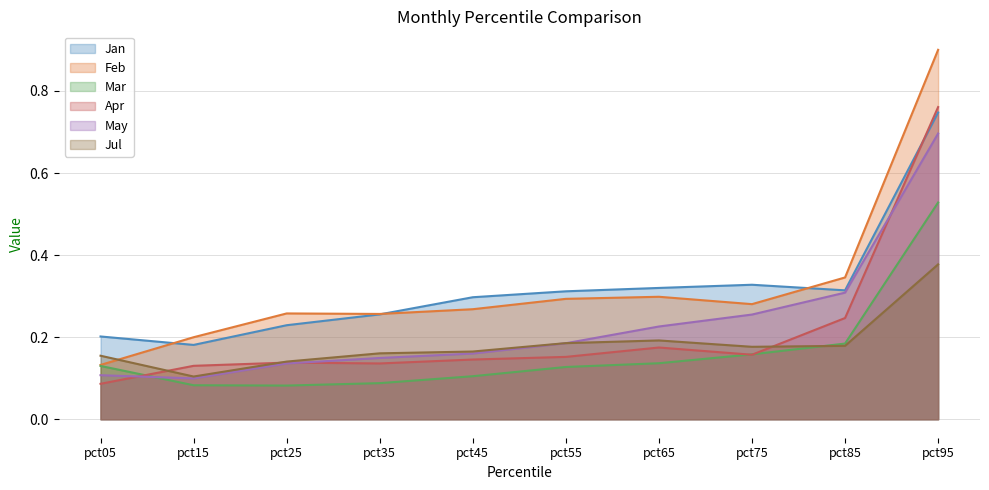

True or false: Feb and Apr intersect in this chart.

False